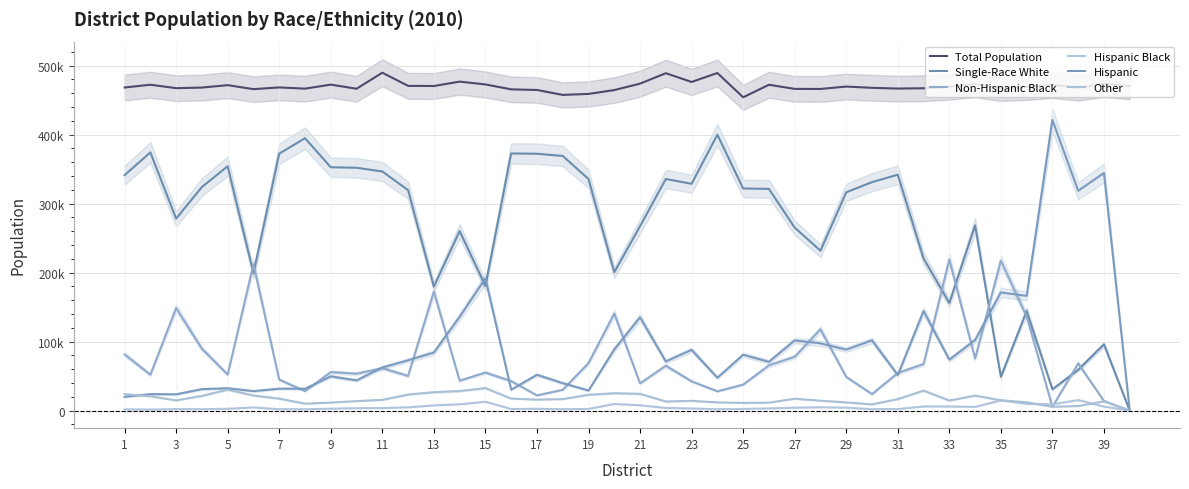

What is the difference between the Total Population values at 37 and 23?

4206